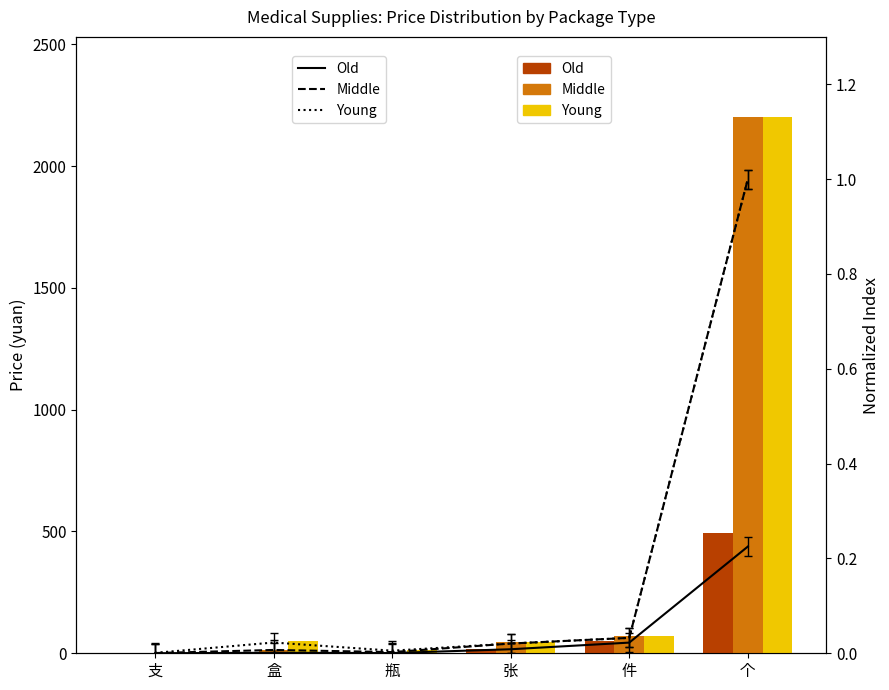

At which label does Old reach its minimum?

支